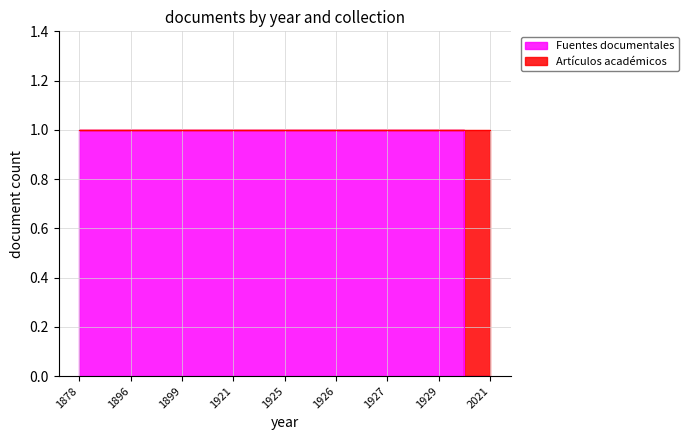

True or false: the data has more than 0 interior local peaks.

False